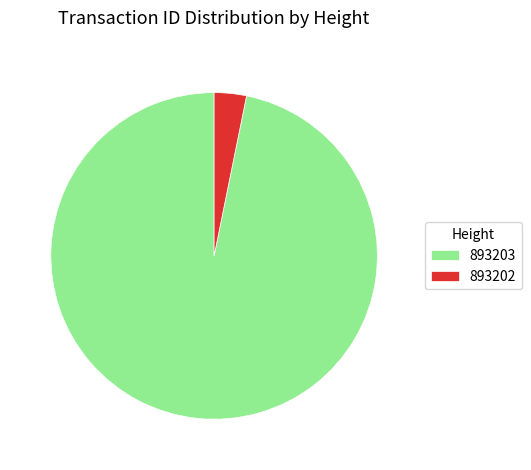

Rank the categories by value from highest to lowest.

893203, 893202